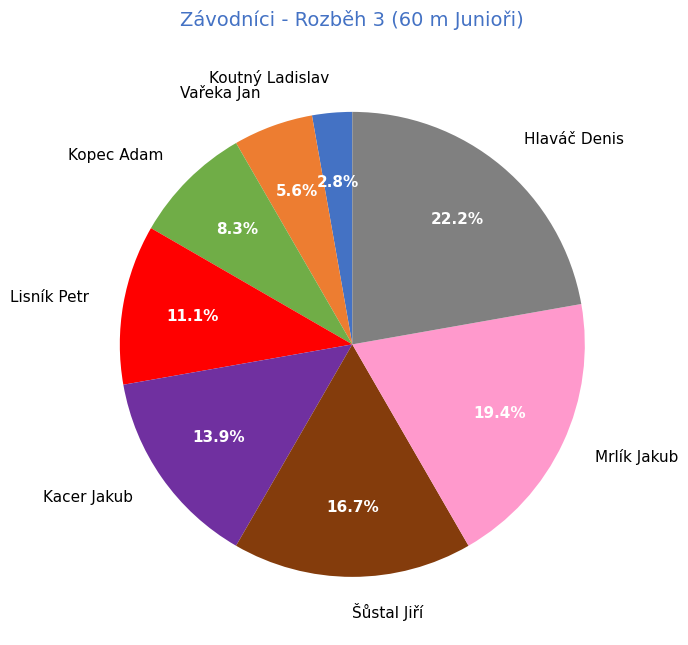

How many segments does this pie chart have?

8